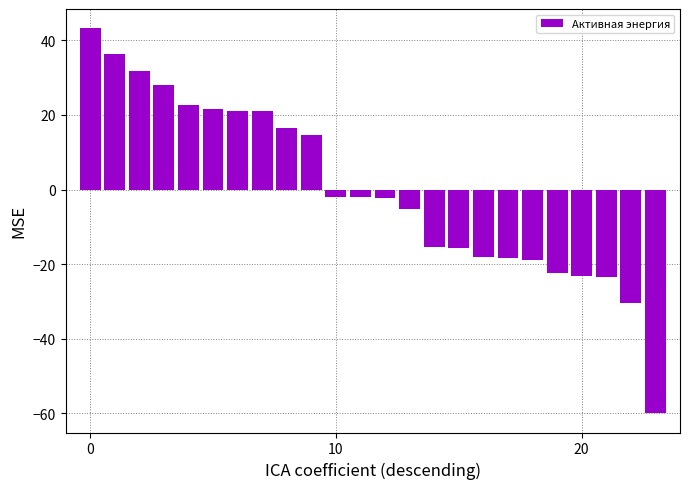

What is the smallest value displayed?

-60.0